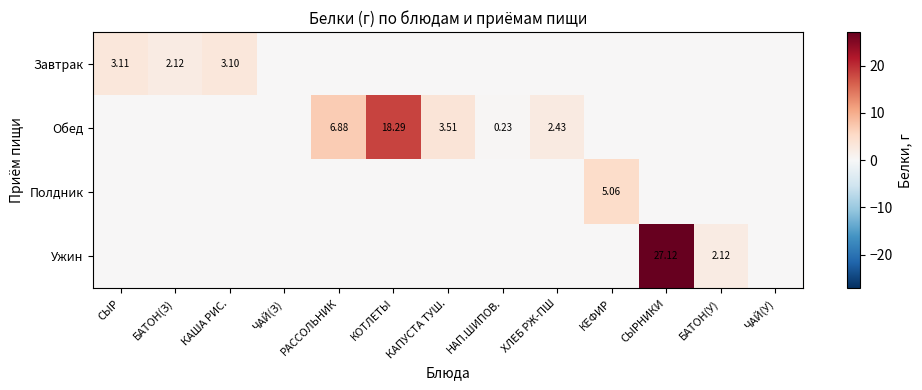

How many data points in Ужин are above 0?

2